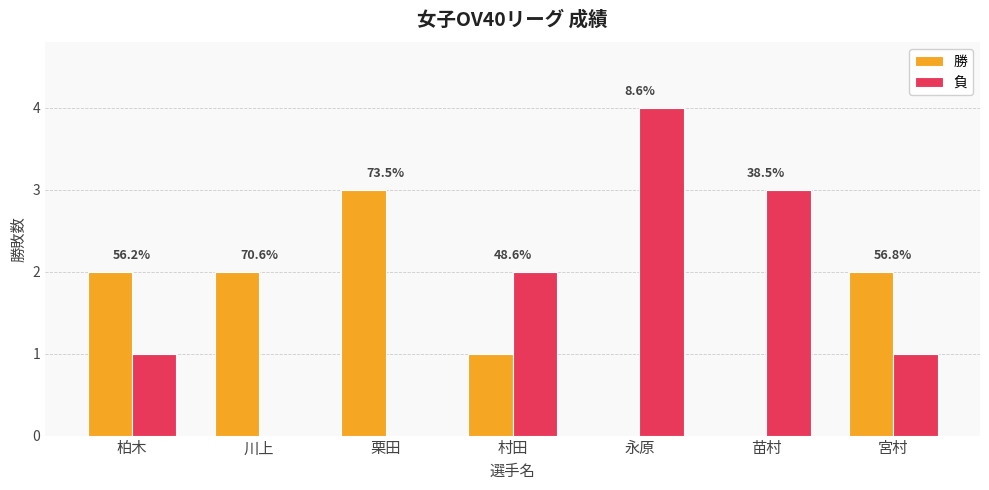

What value does the 負 series have at 村田?

2